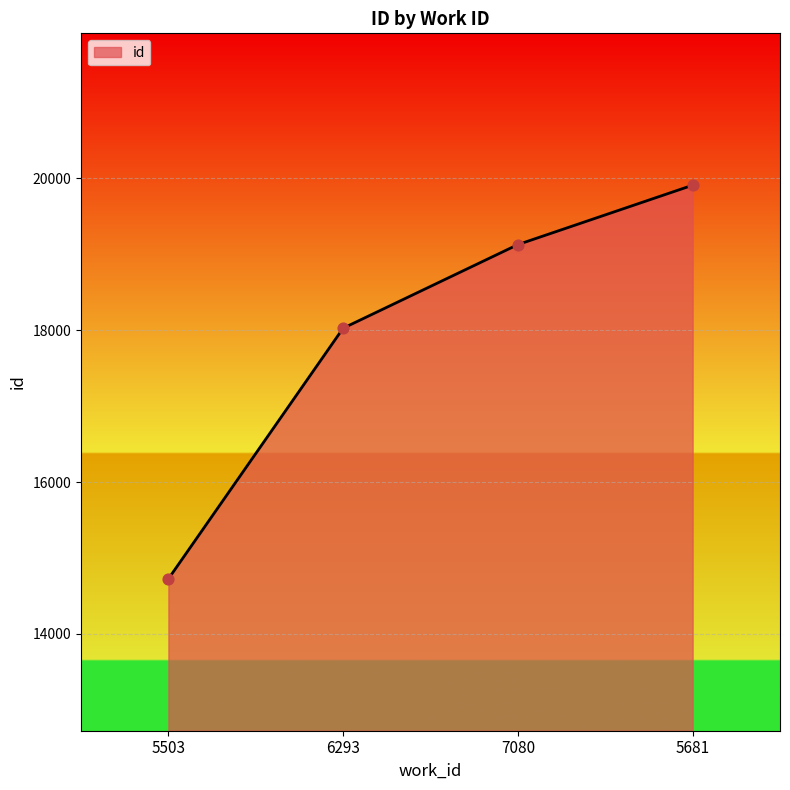

Which has a higher value, 5503 or 7080?

7080